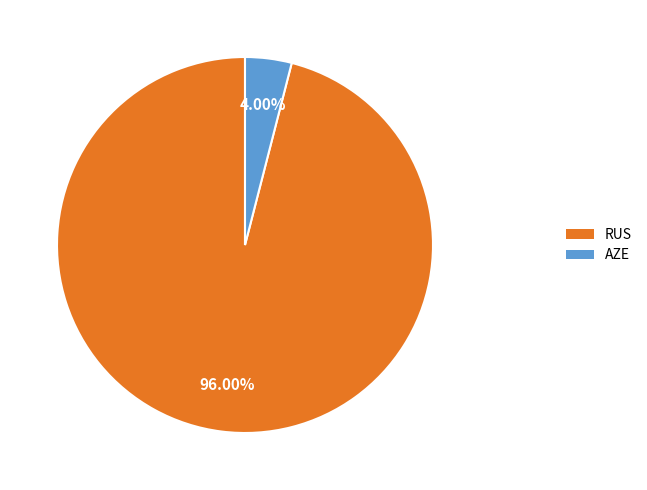

The RUS slice represents 96% of the pie. True or false?

True